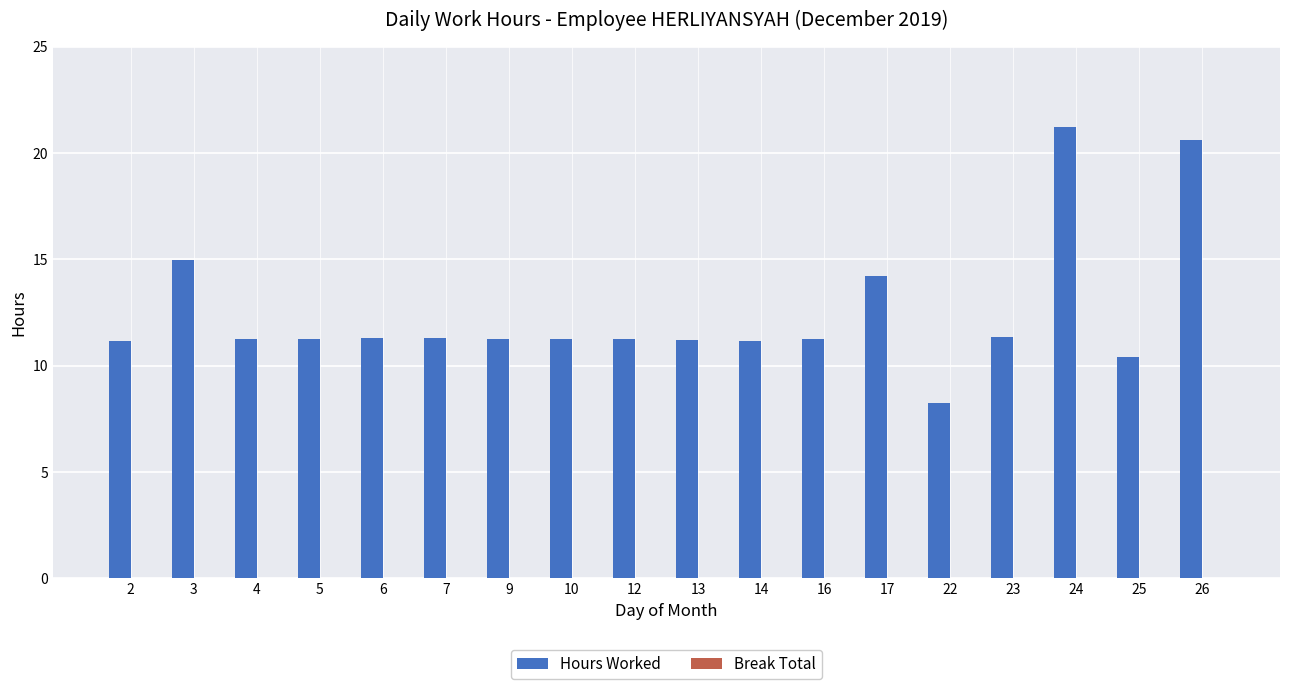

What is the value of the 10th bar from the left?

11.2